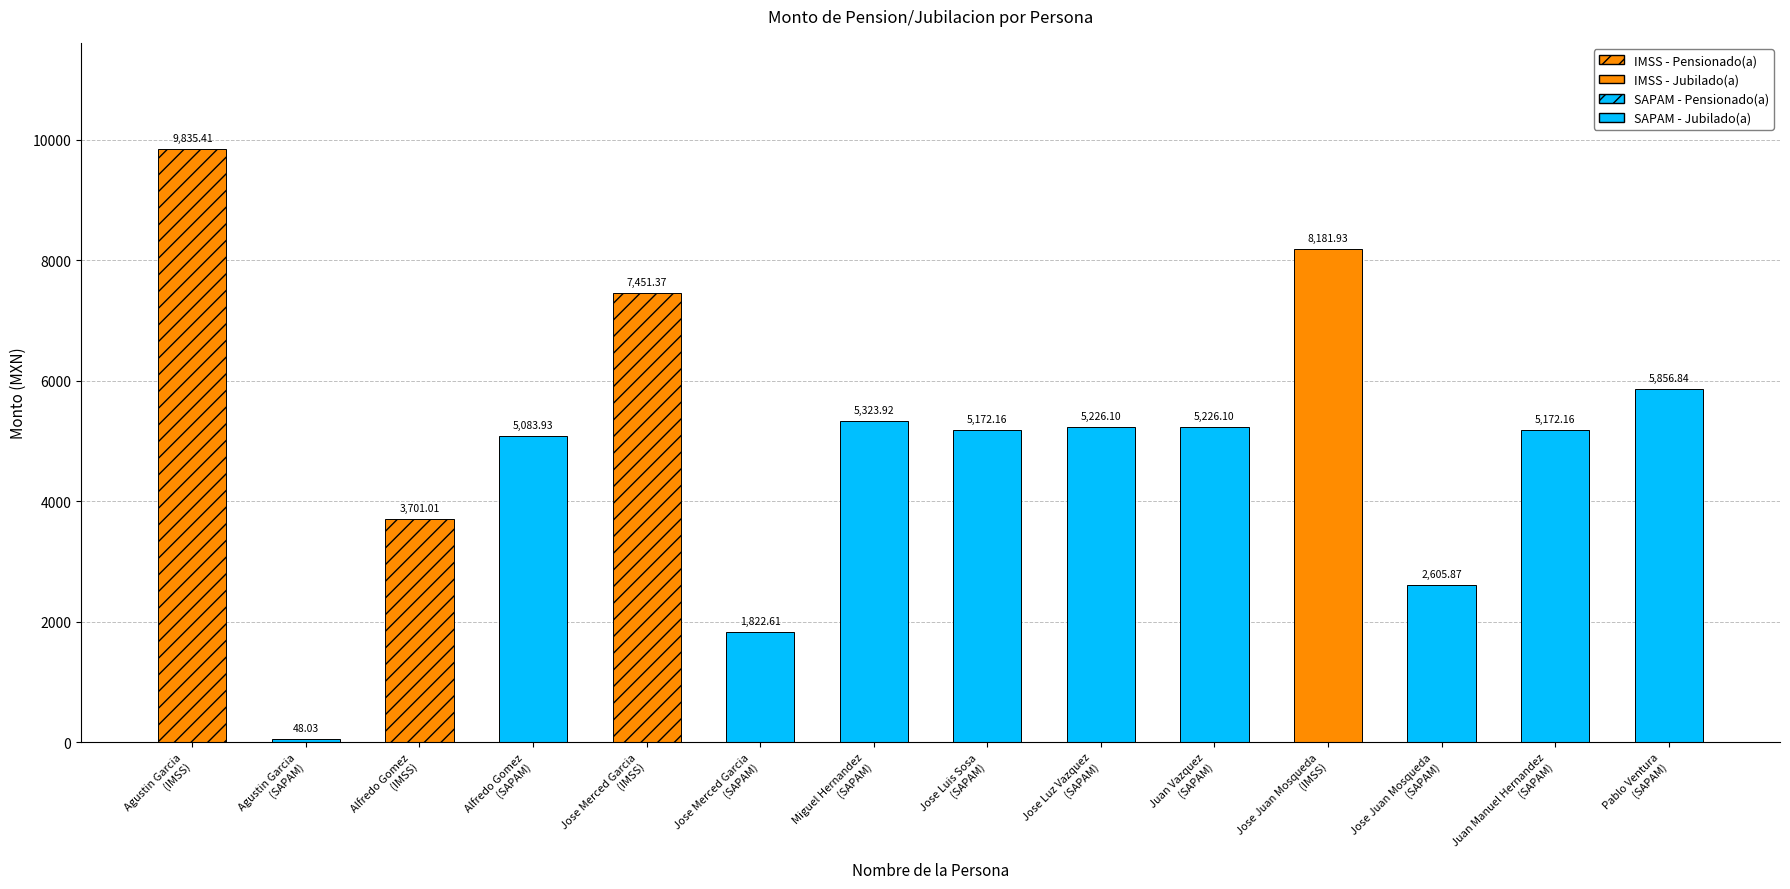

What value does the data have at Jose Luis Sosa
(SAPAM)?

5172.2